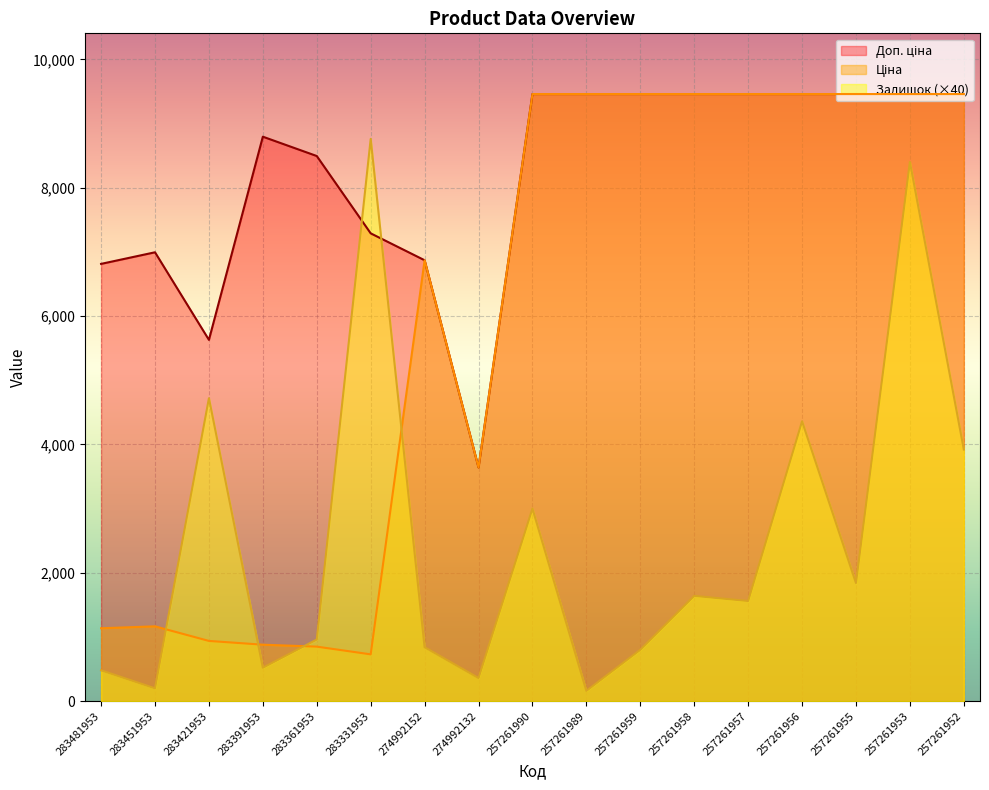

True or false: Залишок and Ціна intersect in this chart.

True